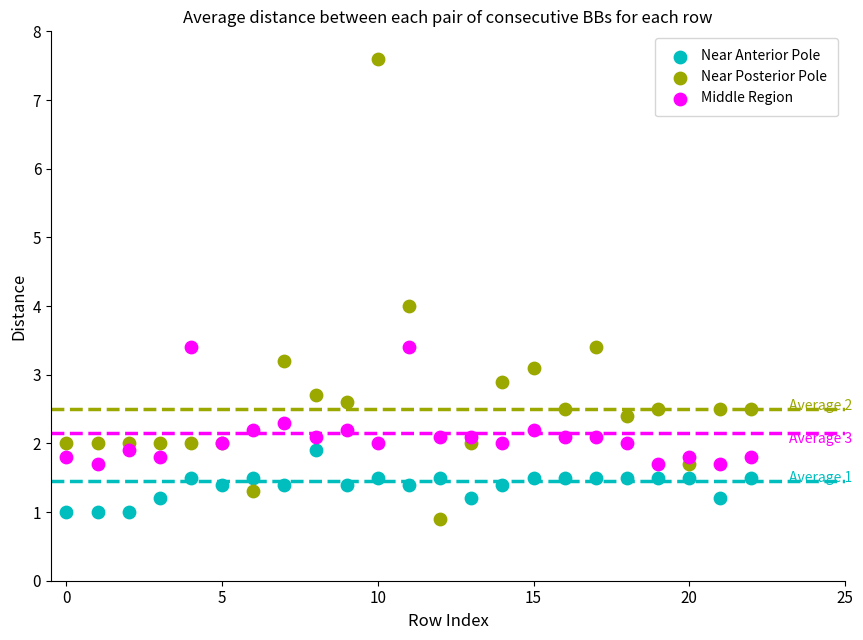

Which series has the largest Y range (max minus min)?

Near Posterior Pole